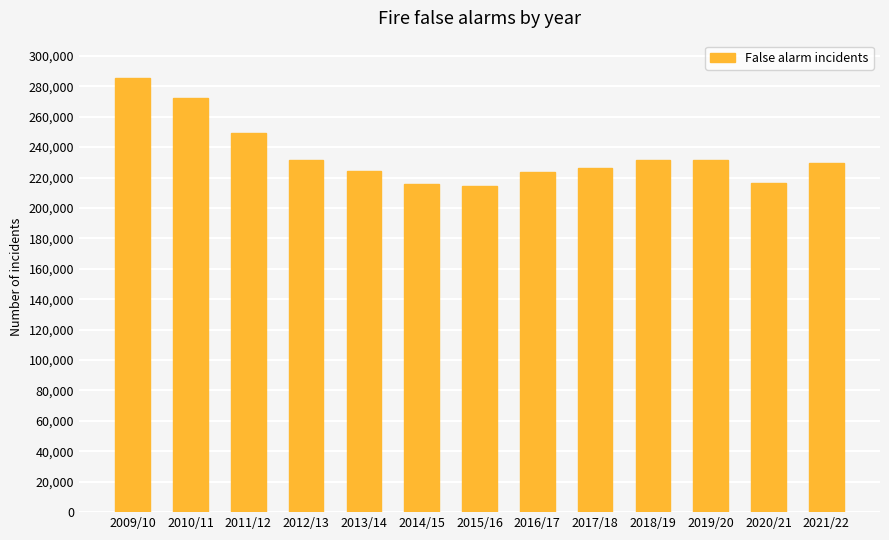

What is the change in value from 2010/11 to 2015/16?

-57766